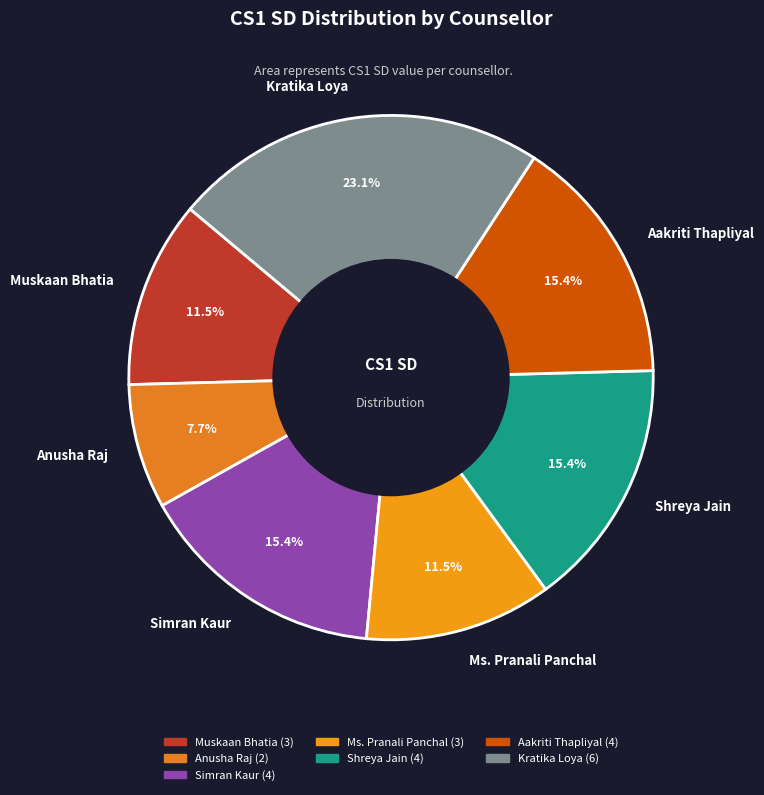

Which has a higher value, Kratika Loya or Shreya Jain?

Kratika Loya